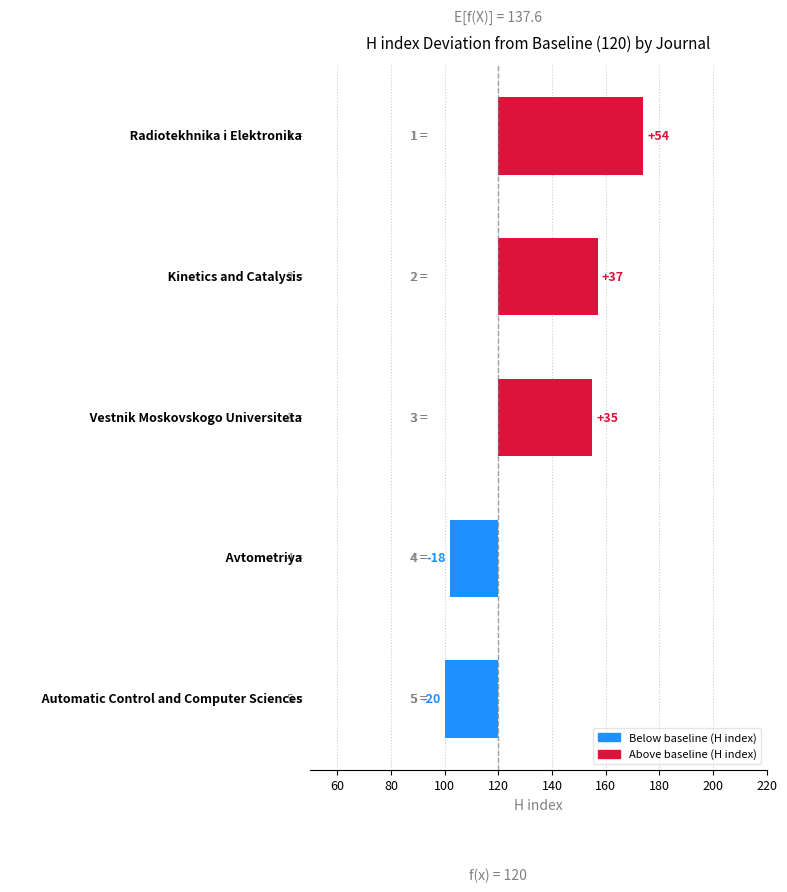

Reading left to right, extract all data points from this chart.

54	37	35	-18	-20